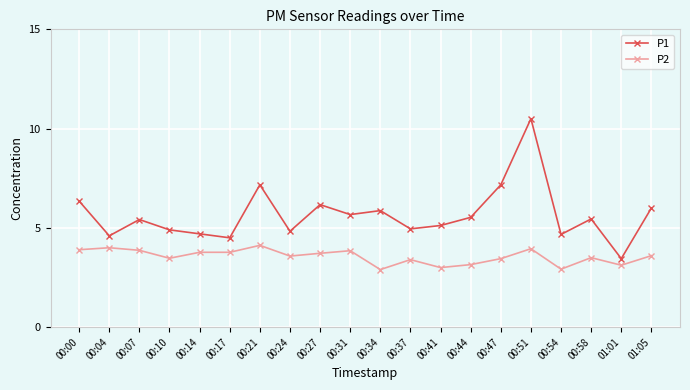

True or false: P2 and P1 cross at least once.

False